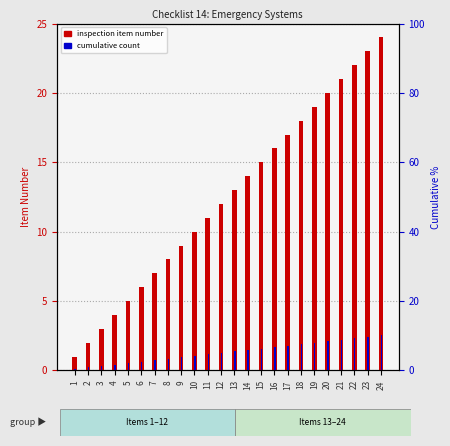

Which series changed the most between 8 and 13?

inspection item number